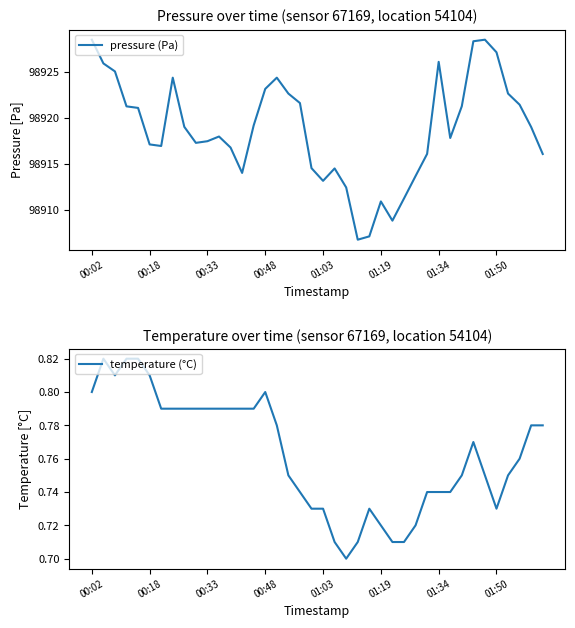

In temperature (°C), how many points are lower than both neighbors (excluding endpoints)?

3